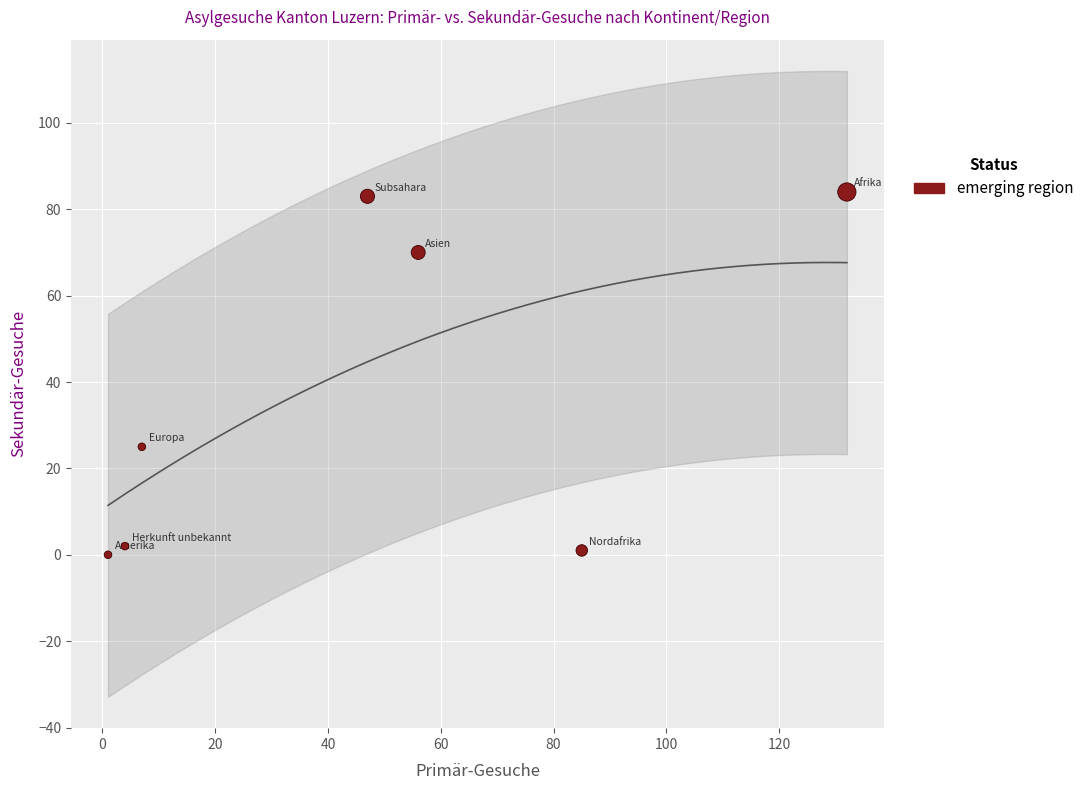

What is the range of X values (max minus min)?

131